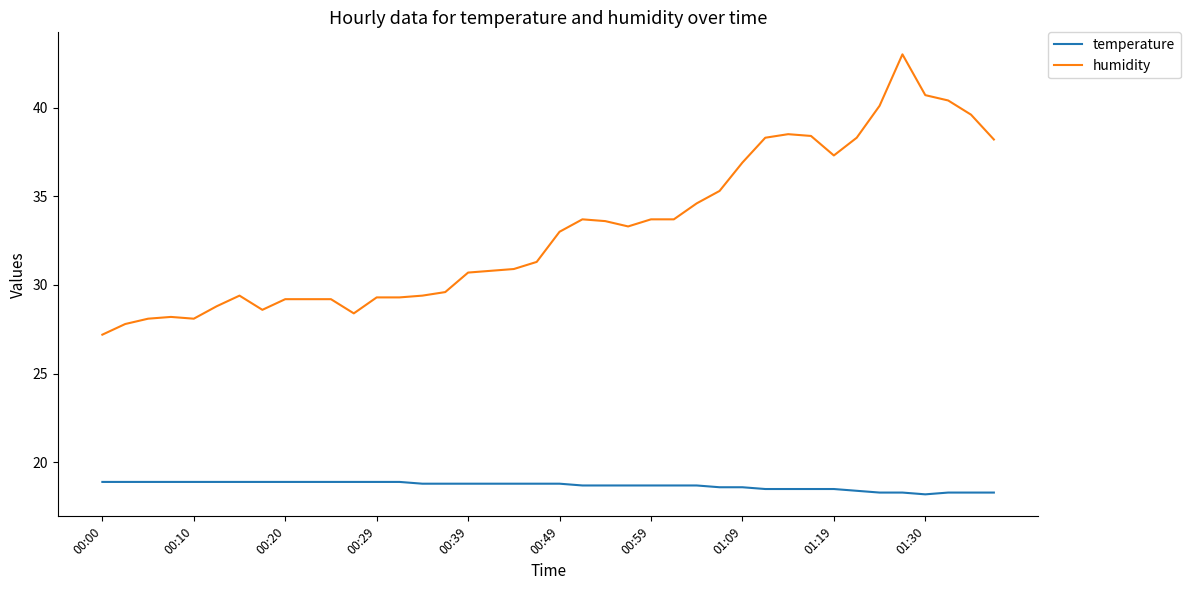

Rank the series by their average value, from highest to lowest.

humidity, temperature